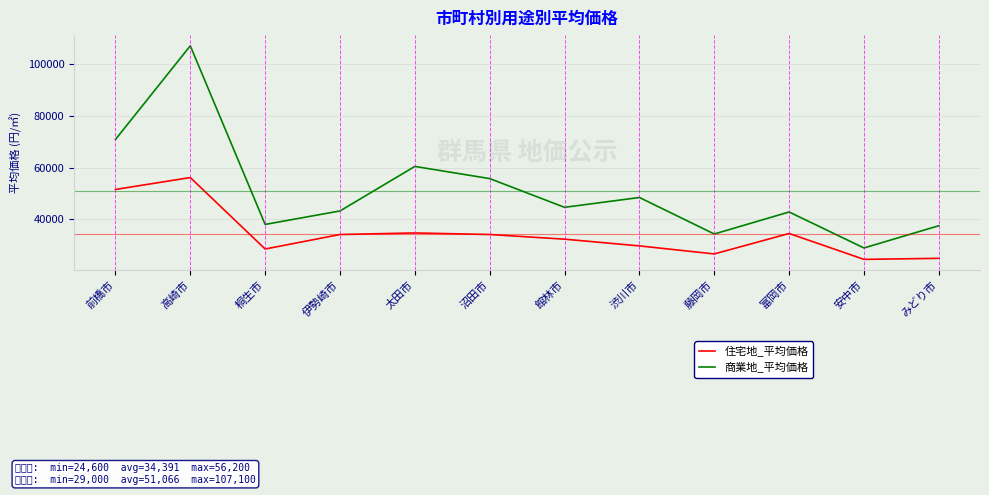

Which category has the highest value in the 商業地_平均価格 series?

高崎市